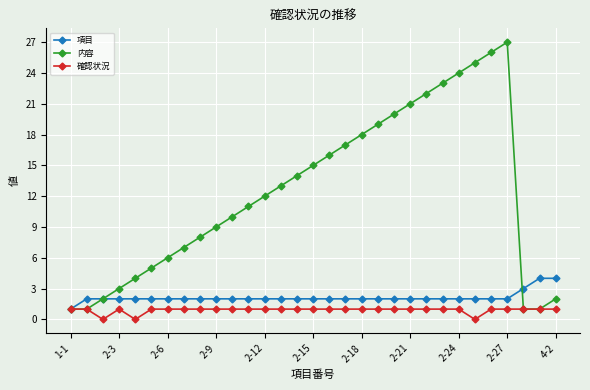

Which series has the widest spread of values?

内容